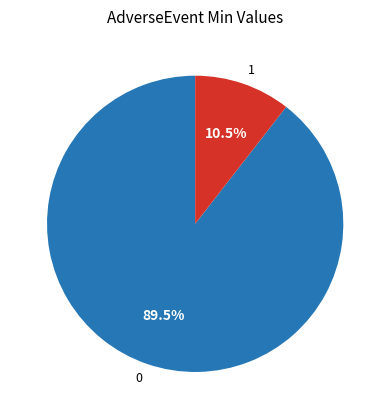

Rank the categories by value from lowest to highest.

1, 0